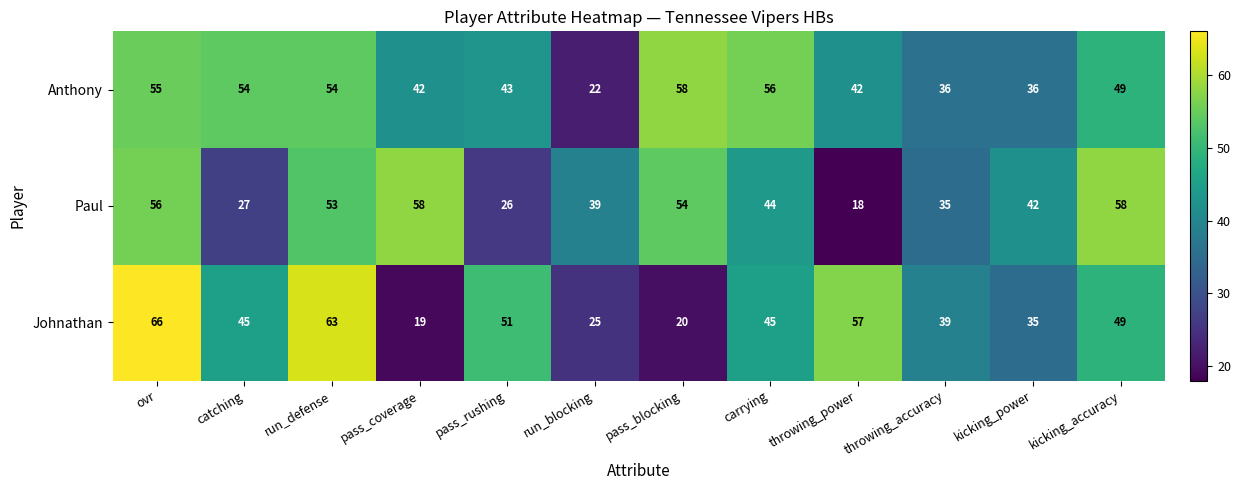

What is the total value across all series at kicking_accuracy?

156